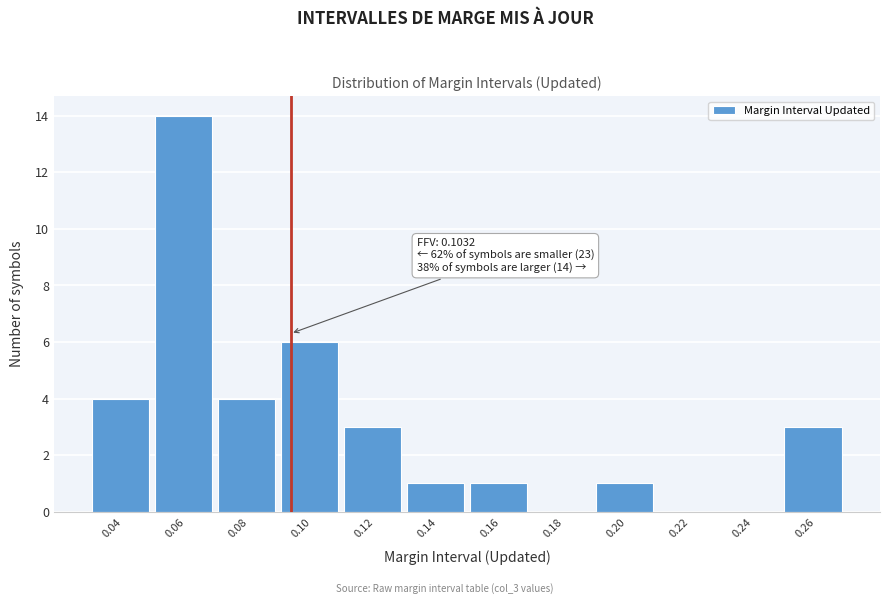

Reading left to right, list all the values displayed in this chart.

0.04=4	0.06=14	0.08=4	0.10=6	0.12=3	0.14=1	0.16=1	0.18=0	0.20=1	0.22=0	0.24=0	0.26=3